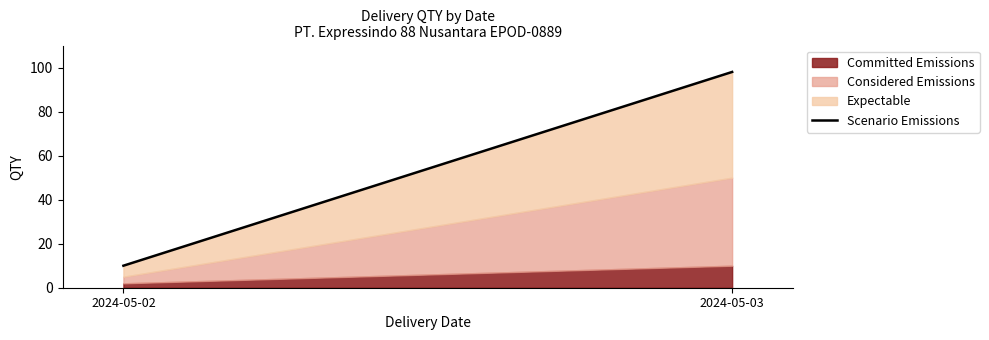

How many data points does each series have?

2